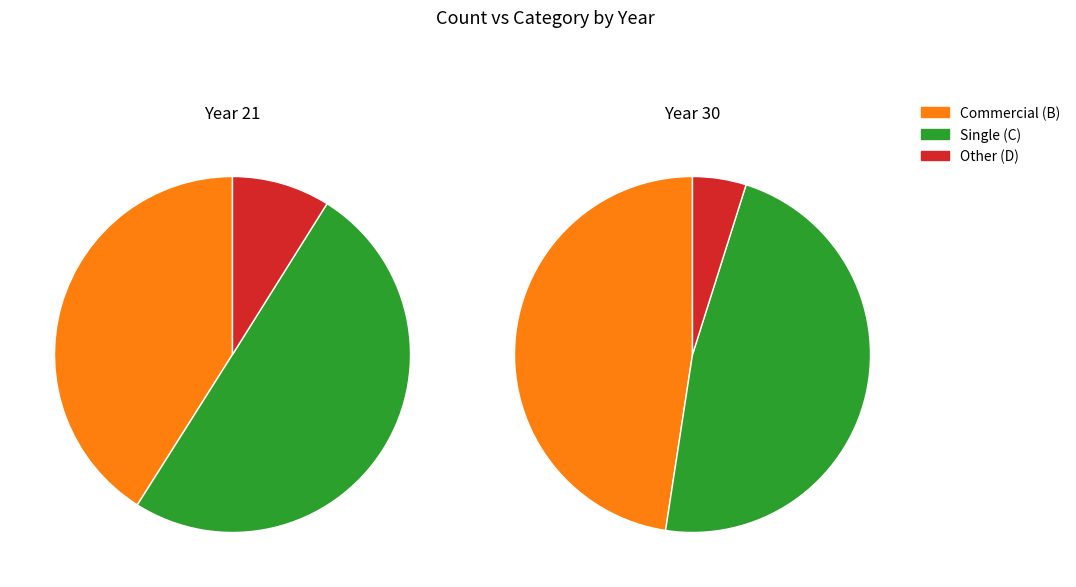

Does 23 account for over 50% of the chart?

No